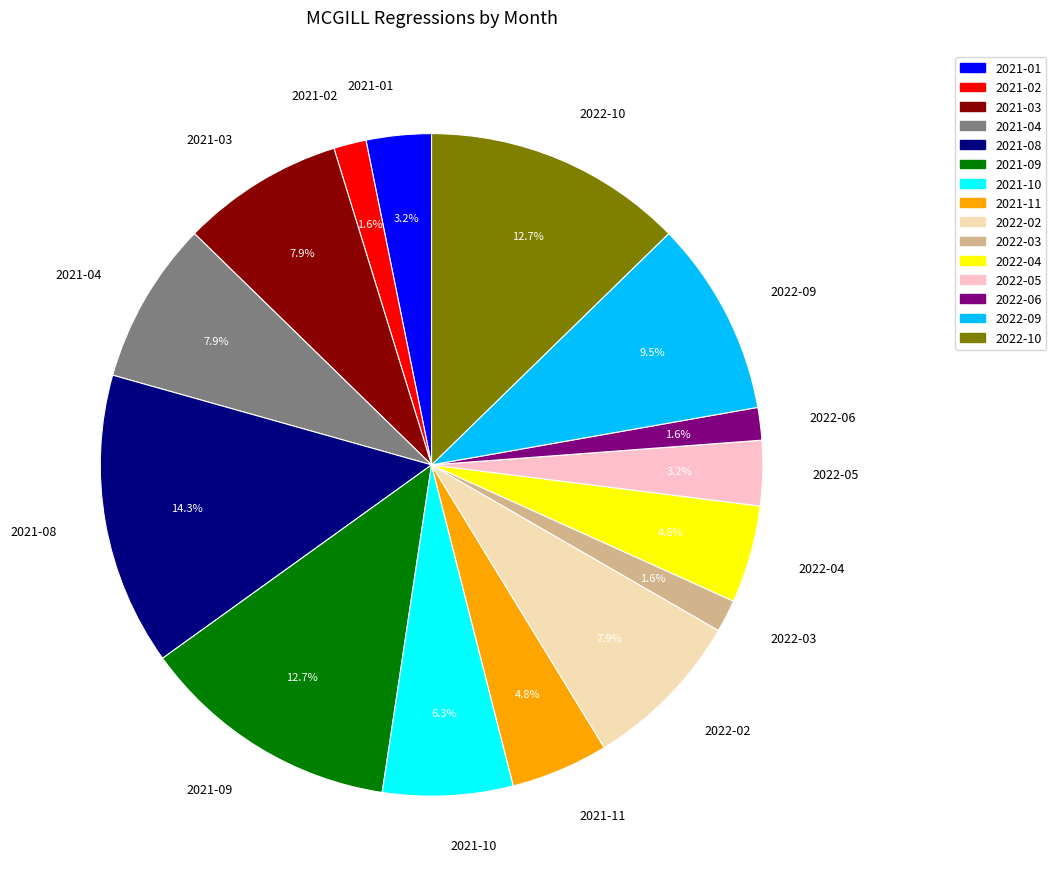

To the nearest percent, what is the difference between the 2021-04 and 2022-04 slice percentages?

3%